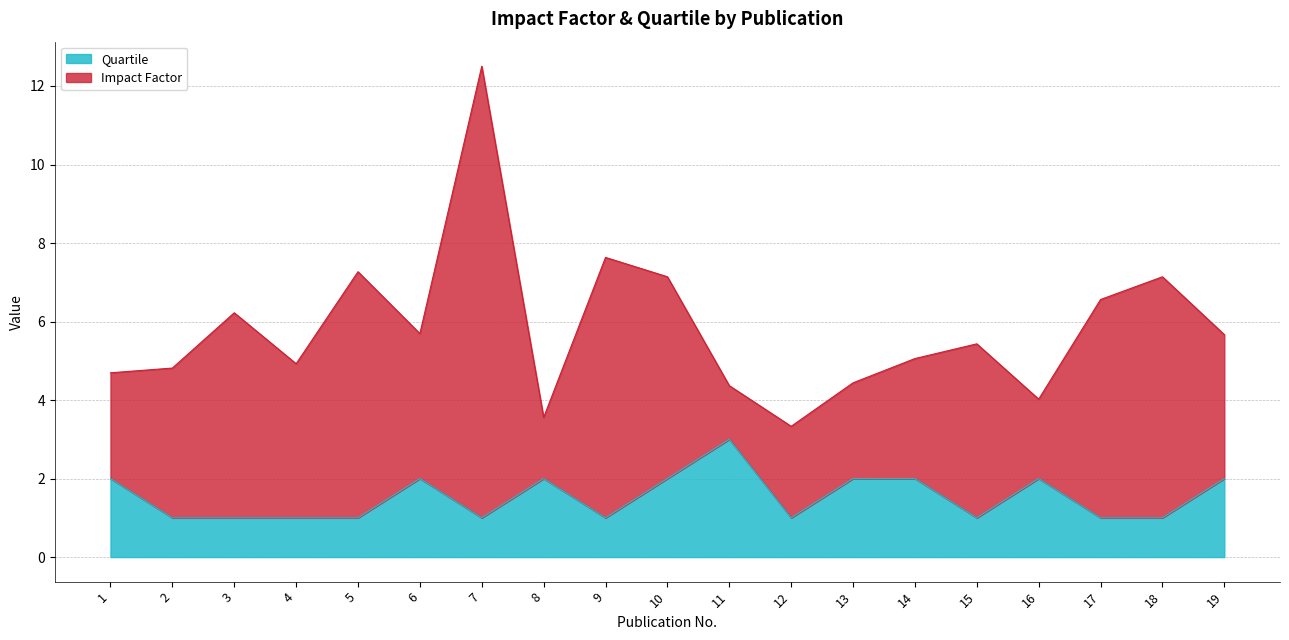

Reading left to right, extract all data points from this chart.

2	1	1	1	1	2	1	2	1	2	3	1	2	2	1	2	1	1	2